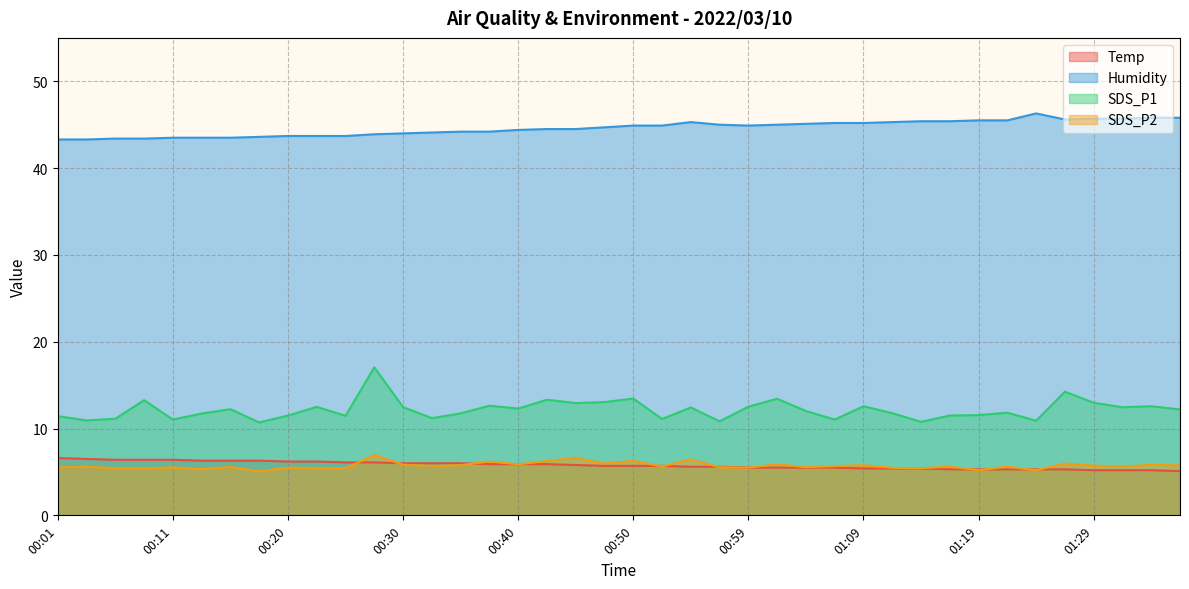

True or false: SDS_P1 and SDS_P2 intersect in this chart.

False